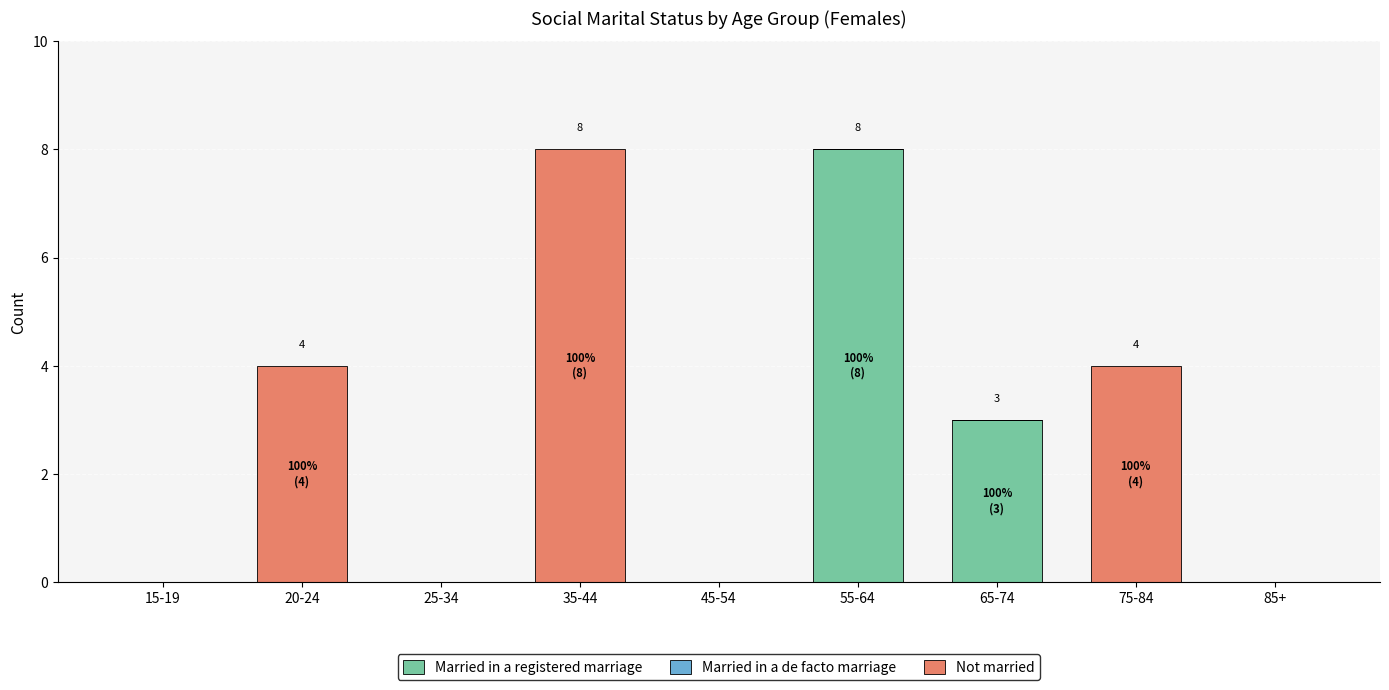

What is the total value across all series at 35-44?

8